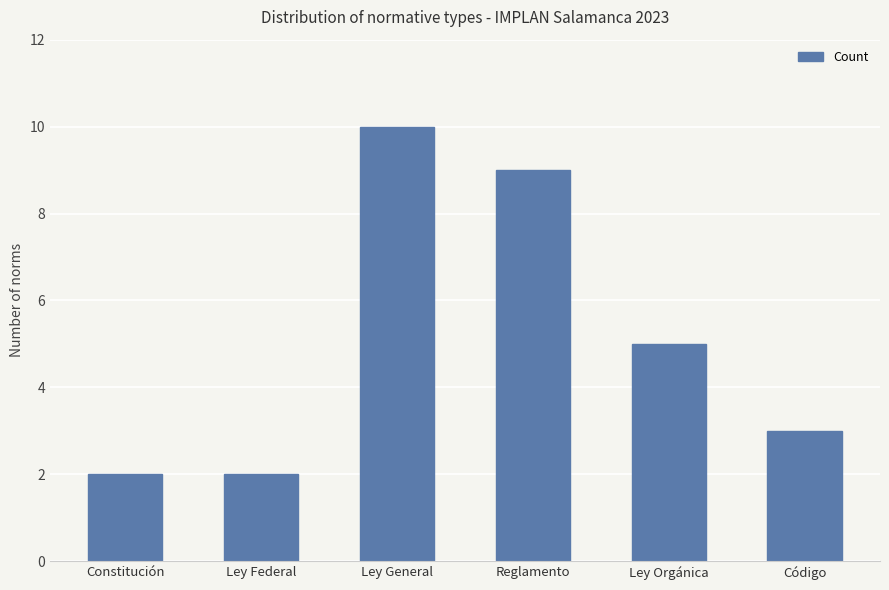

How many data points does each series have?

6